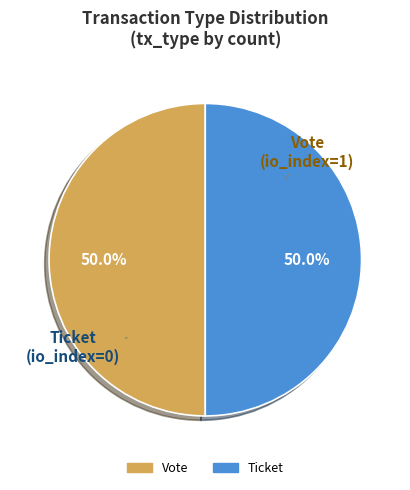

Count the number of slices in the pie.

2